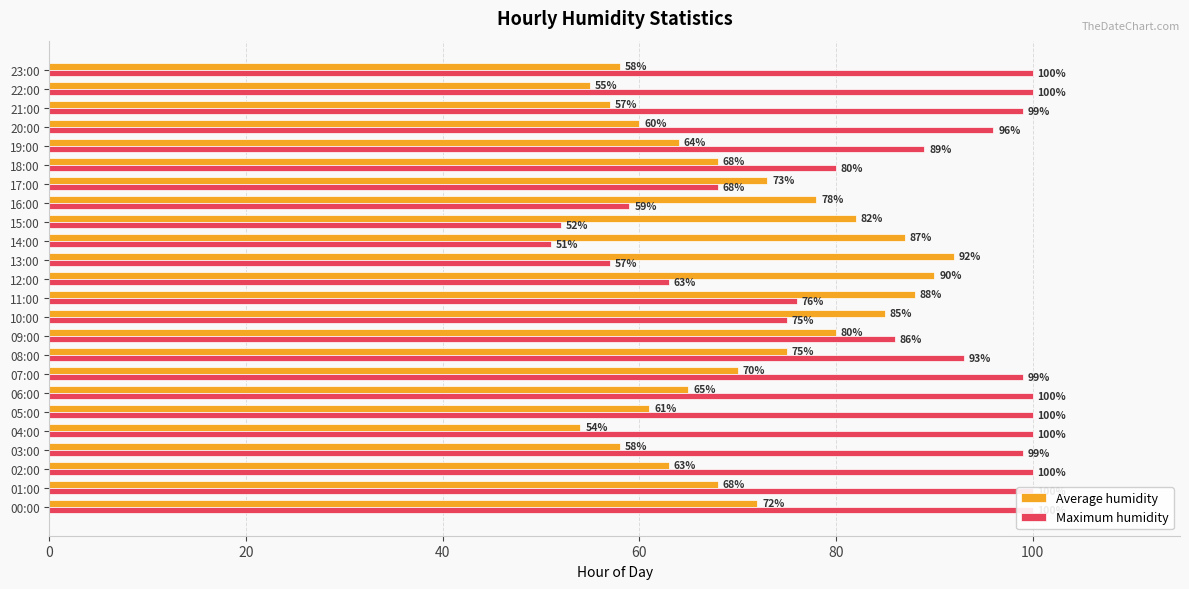

Reading left to right, transcribe all the data shown in this chart.

Average humidity: 72	68	63	58	54	61	65	70	75	80	85	88	90	92	87	82	78	73	68	64	60	57	55	58
Maximum humidity: 100	100	100	99	100	100	100	99	93	86	75	76	63	57	51	52	59	68	80	89	96	99	100	100